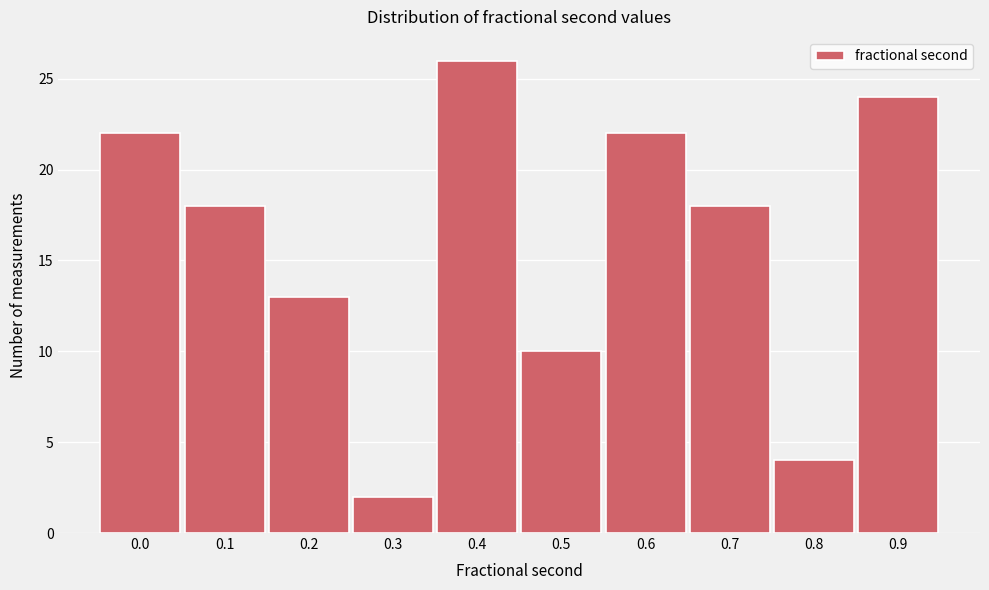

Reading right to left, list all the values displayed in this chart.

24	4	18	22	10	26	2	13	18	22